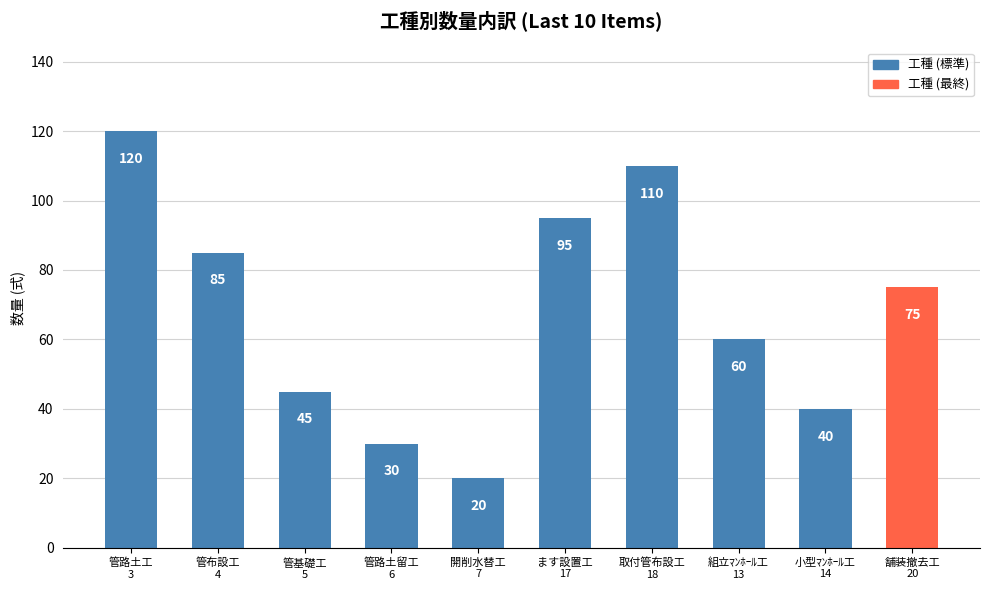

How many bars are there in total?

10